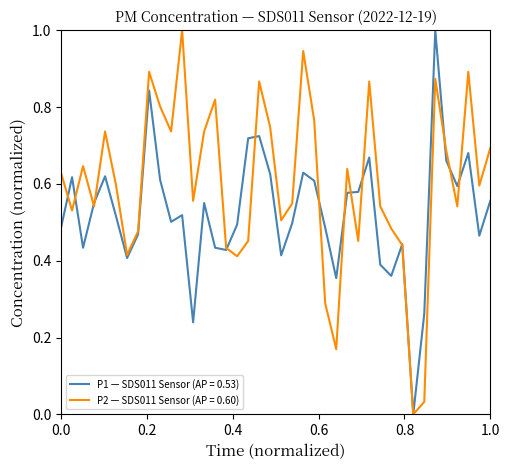

Rank the series by their average value, from lowest to highest.

P1 — SDS011 Sensor (AP = 0.53), P2 — SDS011 Sensor (AP = 0.60)